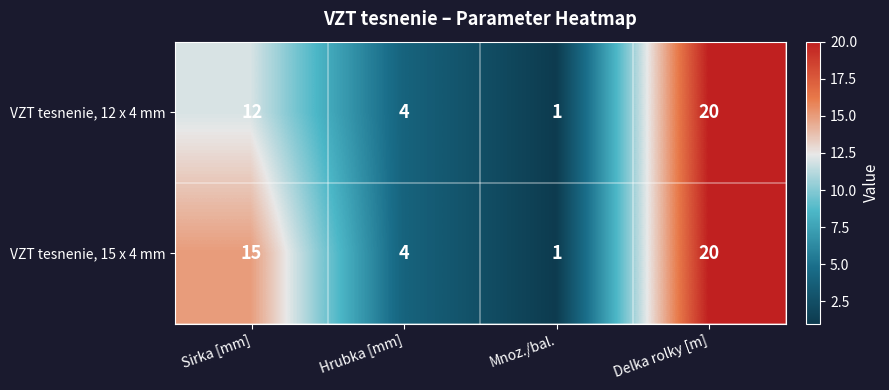

List the labels in order of VZT tesnenie, 15 x 4 mm value, largest first.

Delka rolky [m], Sirka [mm], Hrubka [mm], Mnoz./bal.